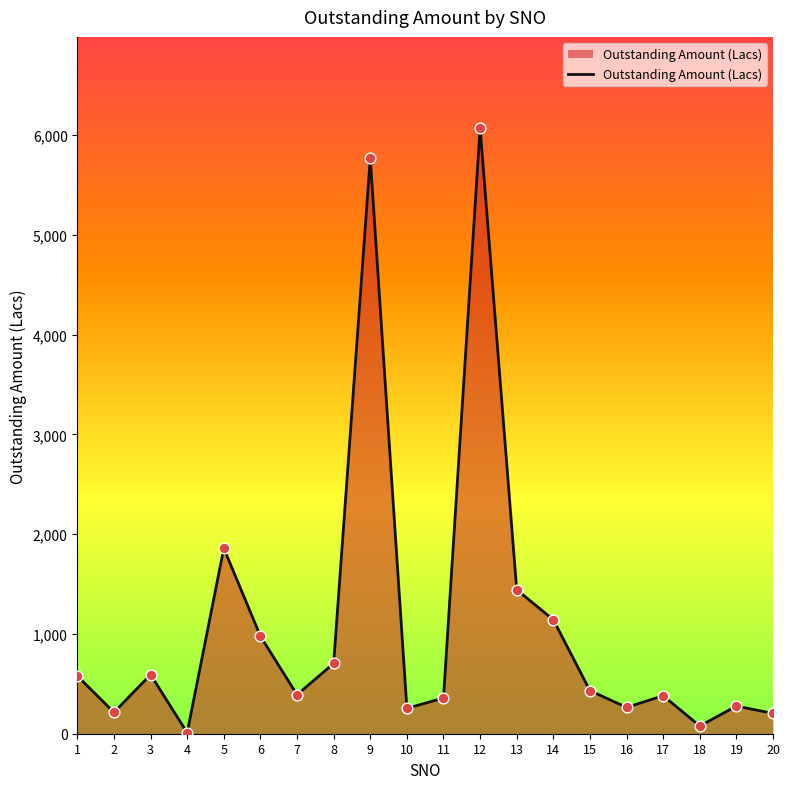

Between 19 and 7, which is larger?

7